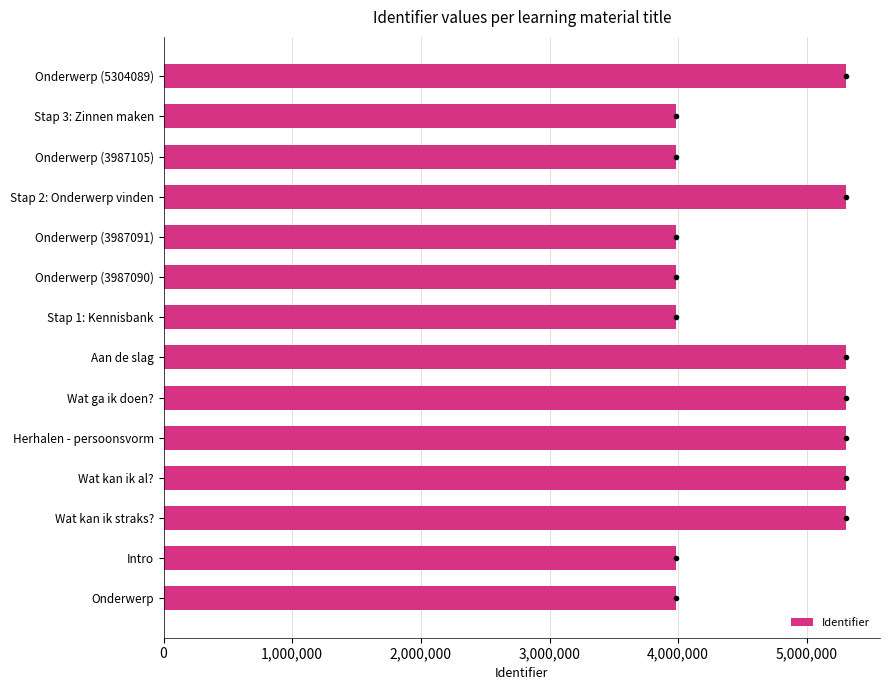

Approximately how many times larger is the value at Wat kan ik straks? compared to Wat kan ik al??

1.0